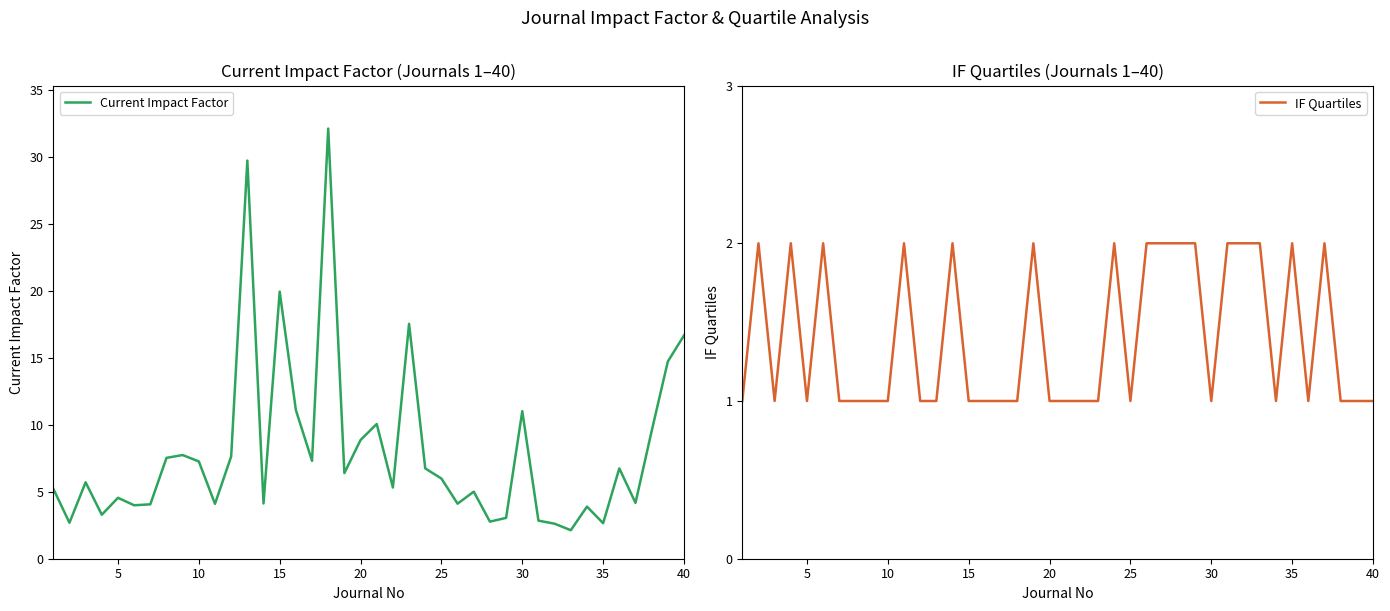

What is the highest value of the Current Impact Factor series?

32.1